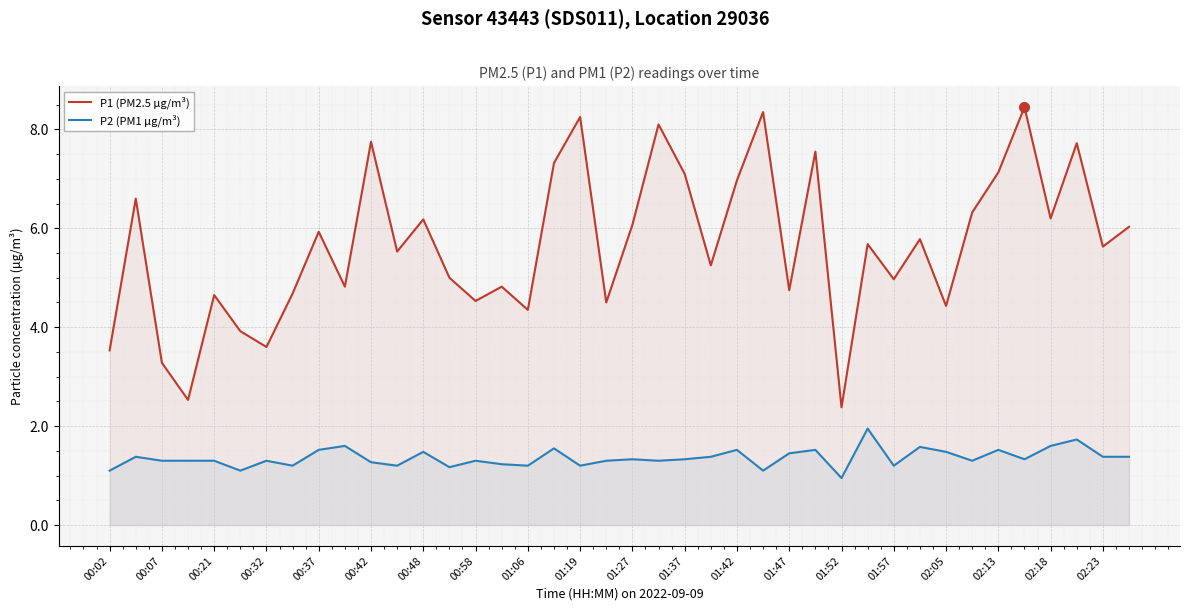

What is the difference between the highest and lowest values at 01:47?

3.3